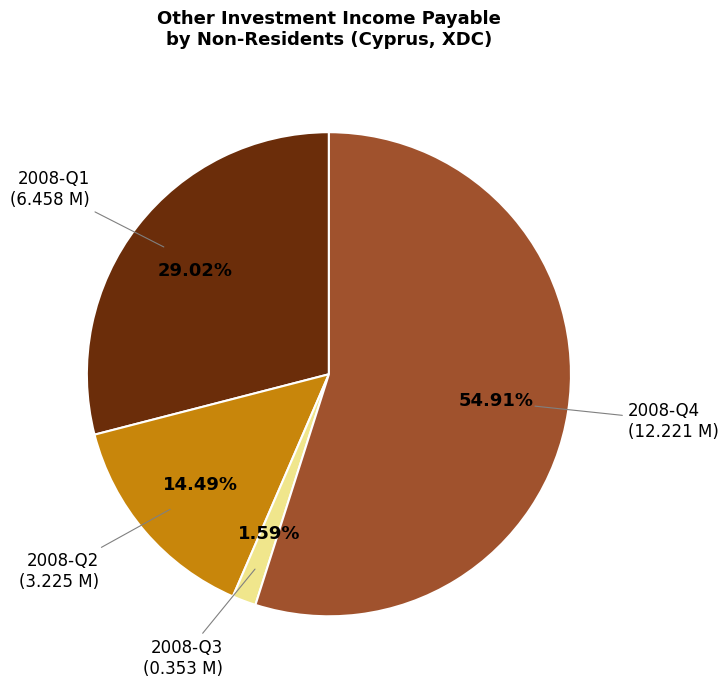

Does any single category account for the majority?

Yes